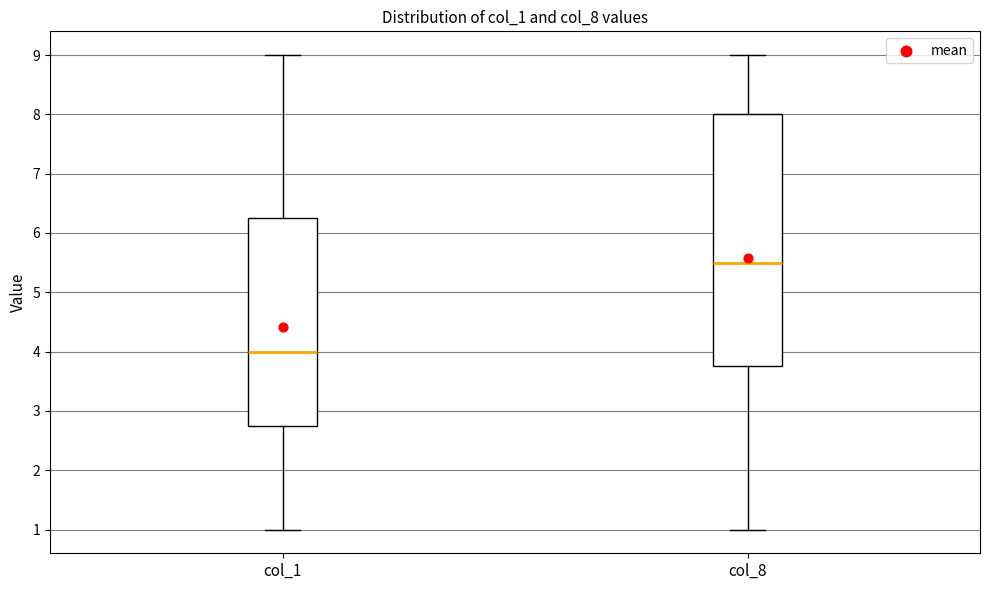

Reading left to right, read every box against the y-axis: the position of its median line, the range the box covers, and the ends of its whiskers. The values are not printed on the chart, so give them approximately, as read against the axis.

col_1: median 4.0, box 2.8 to 6.3, whiskers 1.0 to 9.0
col_8: median 5.5, box 3.8 to 8.0, whiskers 1.0 to 9.0